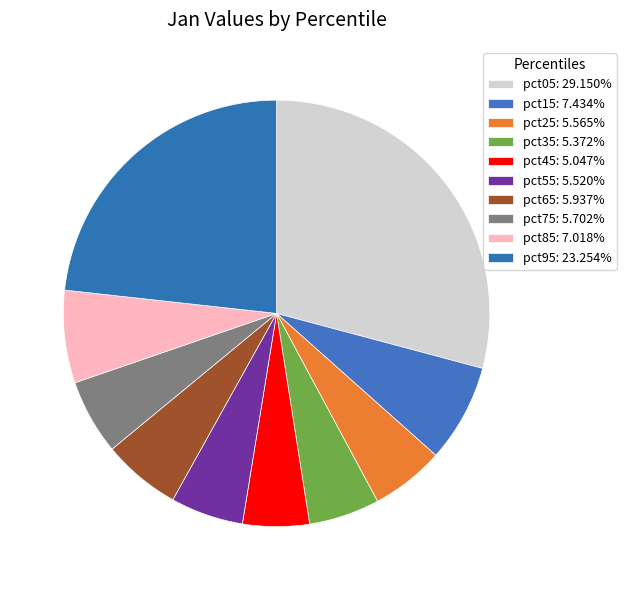

How many slices are in this pie chart?

10